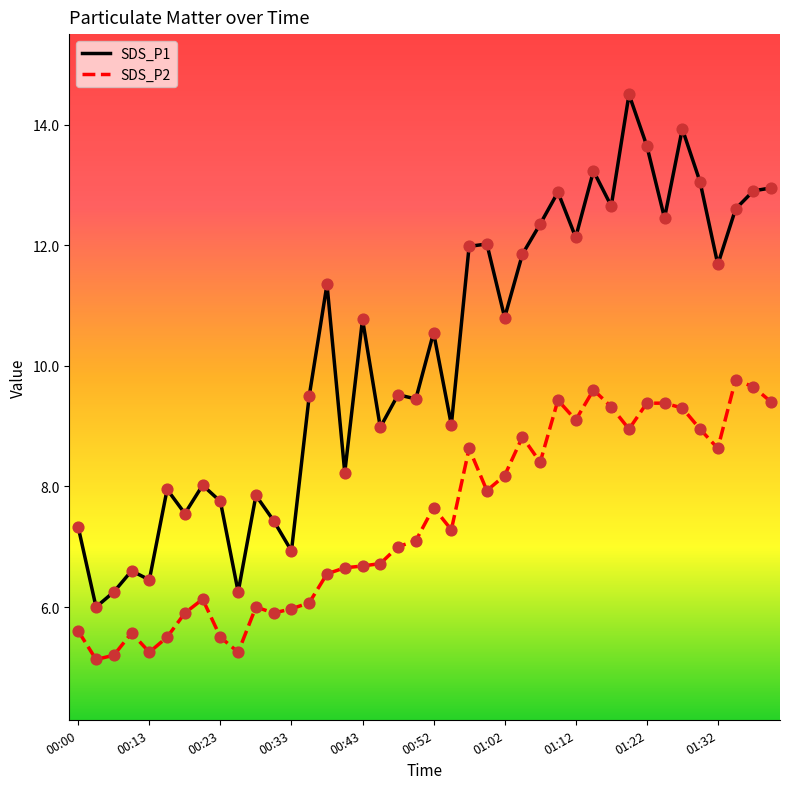

Which series has the largest total across all categories?

SDS_P1